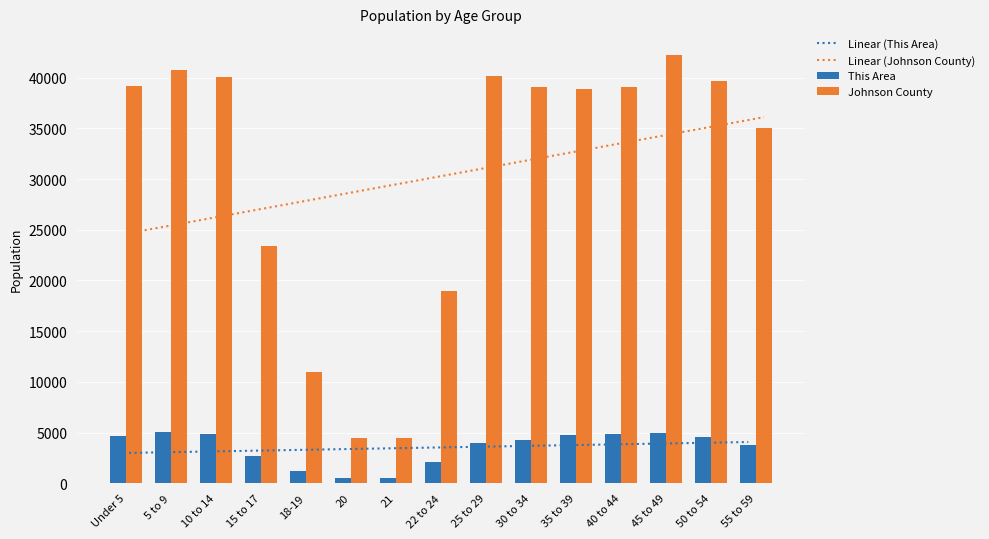

Rank the categories by Linear (This Area) value from lowest to highest.

Under 5, 5 to 9, 10 to 14, 15 to 17, 18-19, 20, 21, 22 to 24, 25 to 29, 30 to 34, 35 to 39, 40 to 44, 45 to 49, 50 to 54, 55 to 59